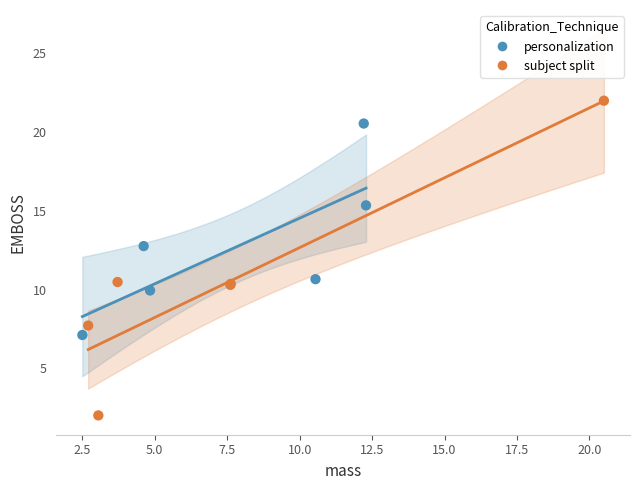

Which series contains the highest Y value?

subject split